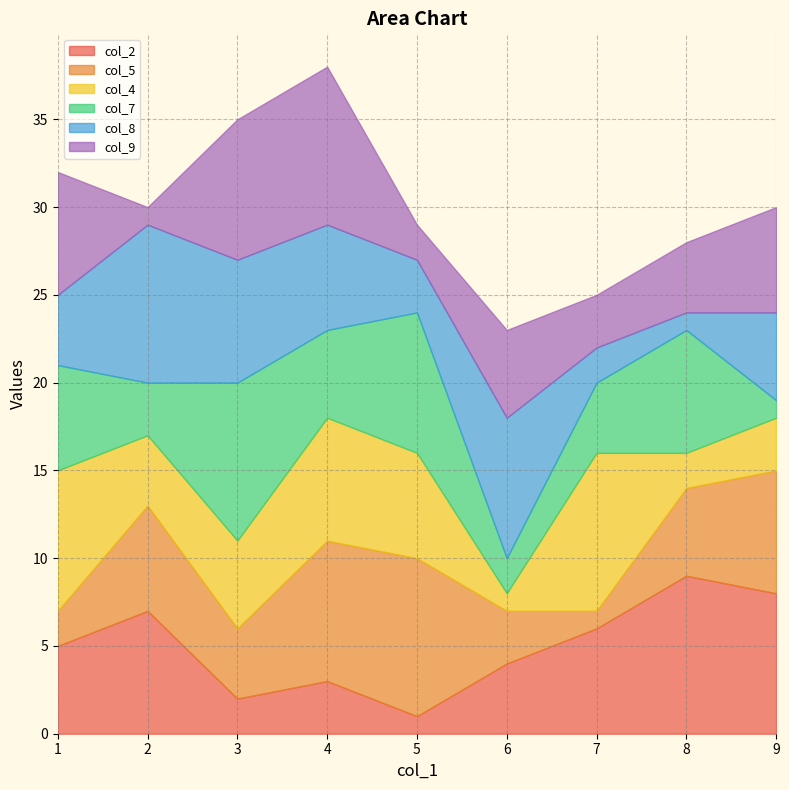

What is the sum of the col_5 values at 2 and 9?

13